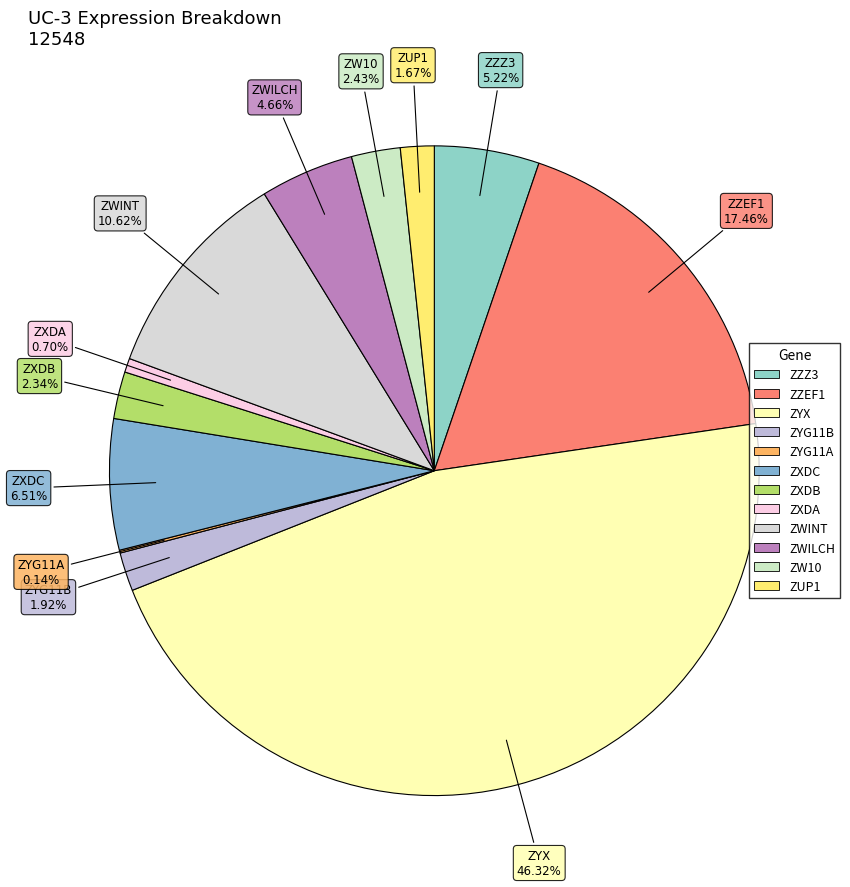

What percentage is the ZW10 slice, to the nearest percent?

2%